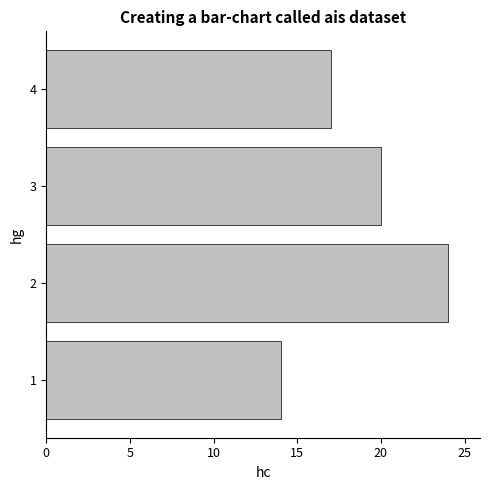

Reading bottom to top, extract all data points from this chart.

1=14	2=24	3=20	4=17